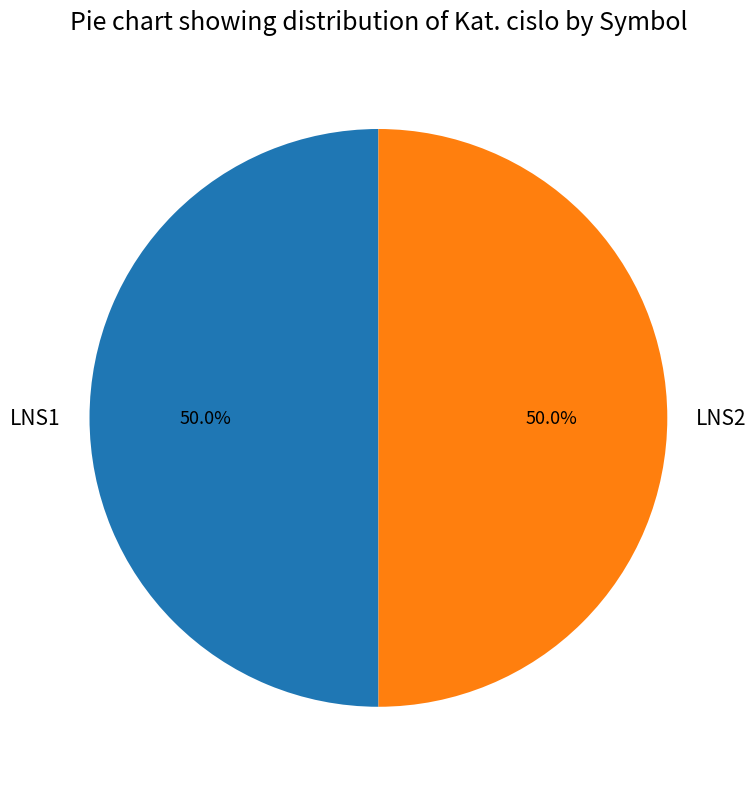

What is the ratio of the value at LNS1 to the value at LNS2?

1.0